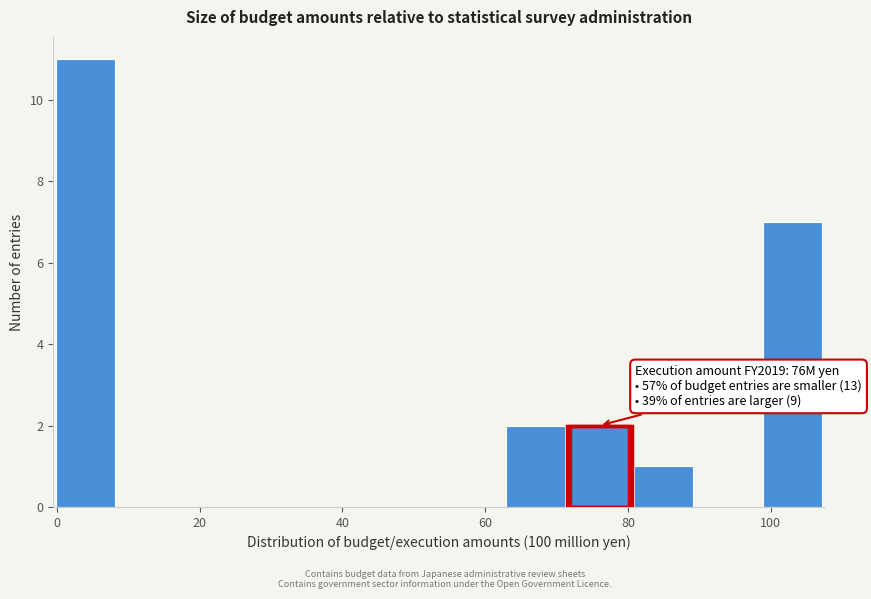

Over which range of the x-axis is the bar tallest?

-0.5 to 8.5